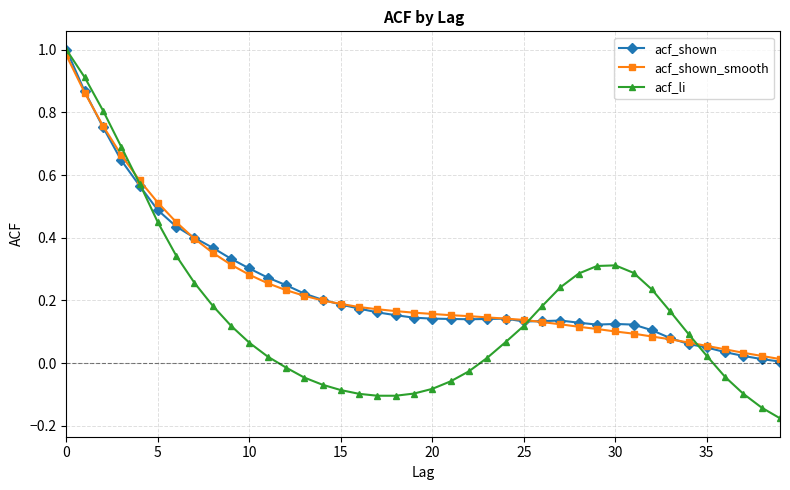

Which series has the widest spread of values?

acf_li